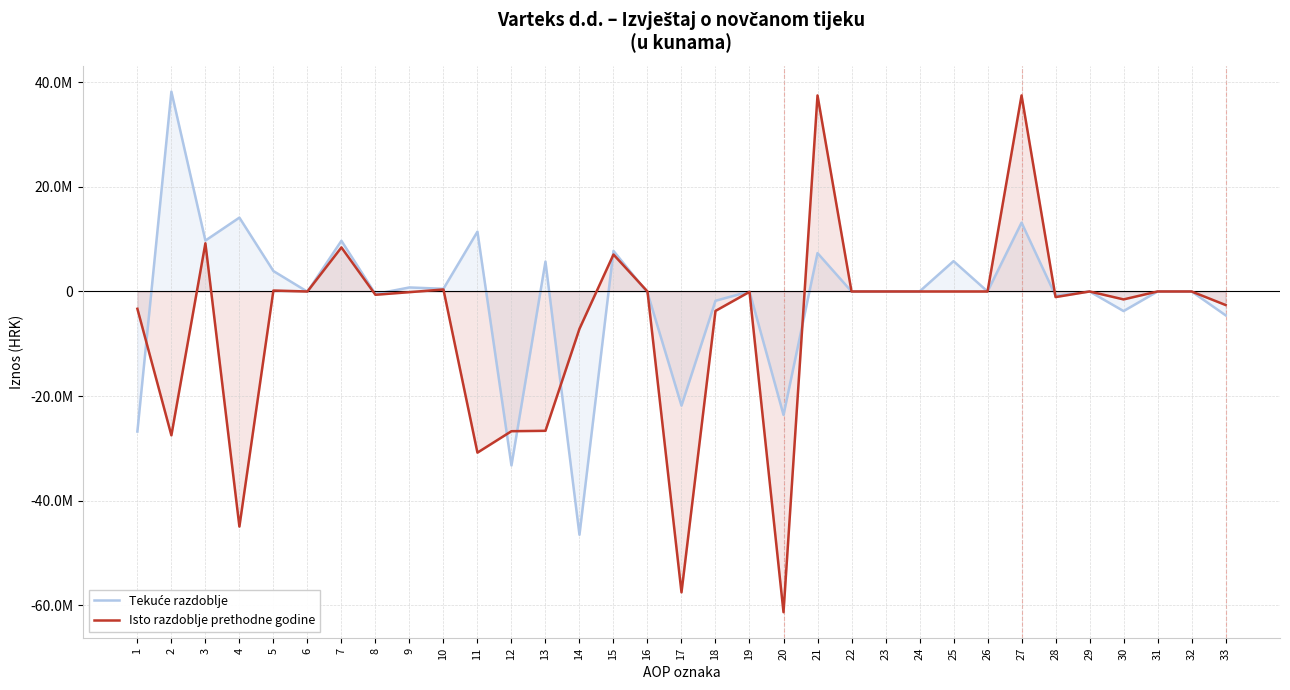

Is the value of Isto razdoblje prethodne godine at 32 greater than the value of Tekuće razdoblje at 22?

No